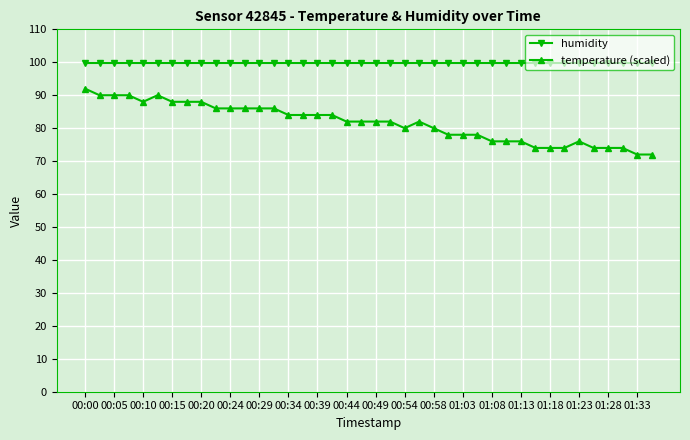

What is the lowest value of the temperature (scaled) series?

72.0